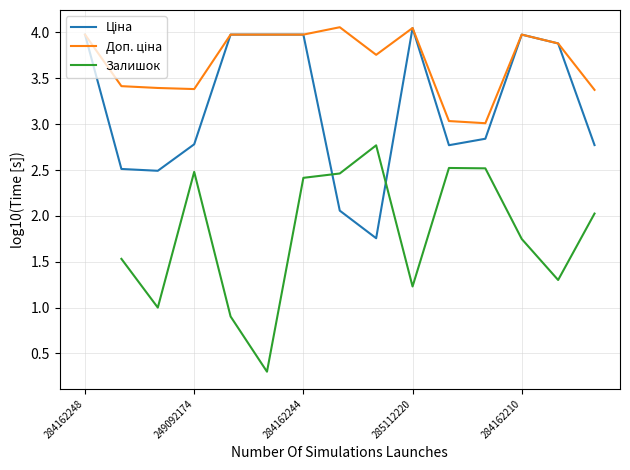

What position from the left is 285112220?

10